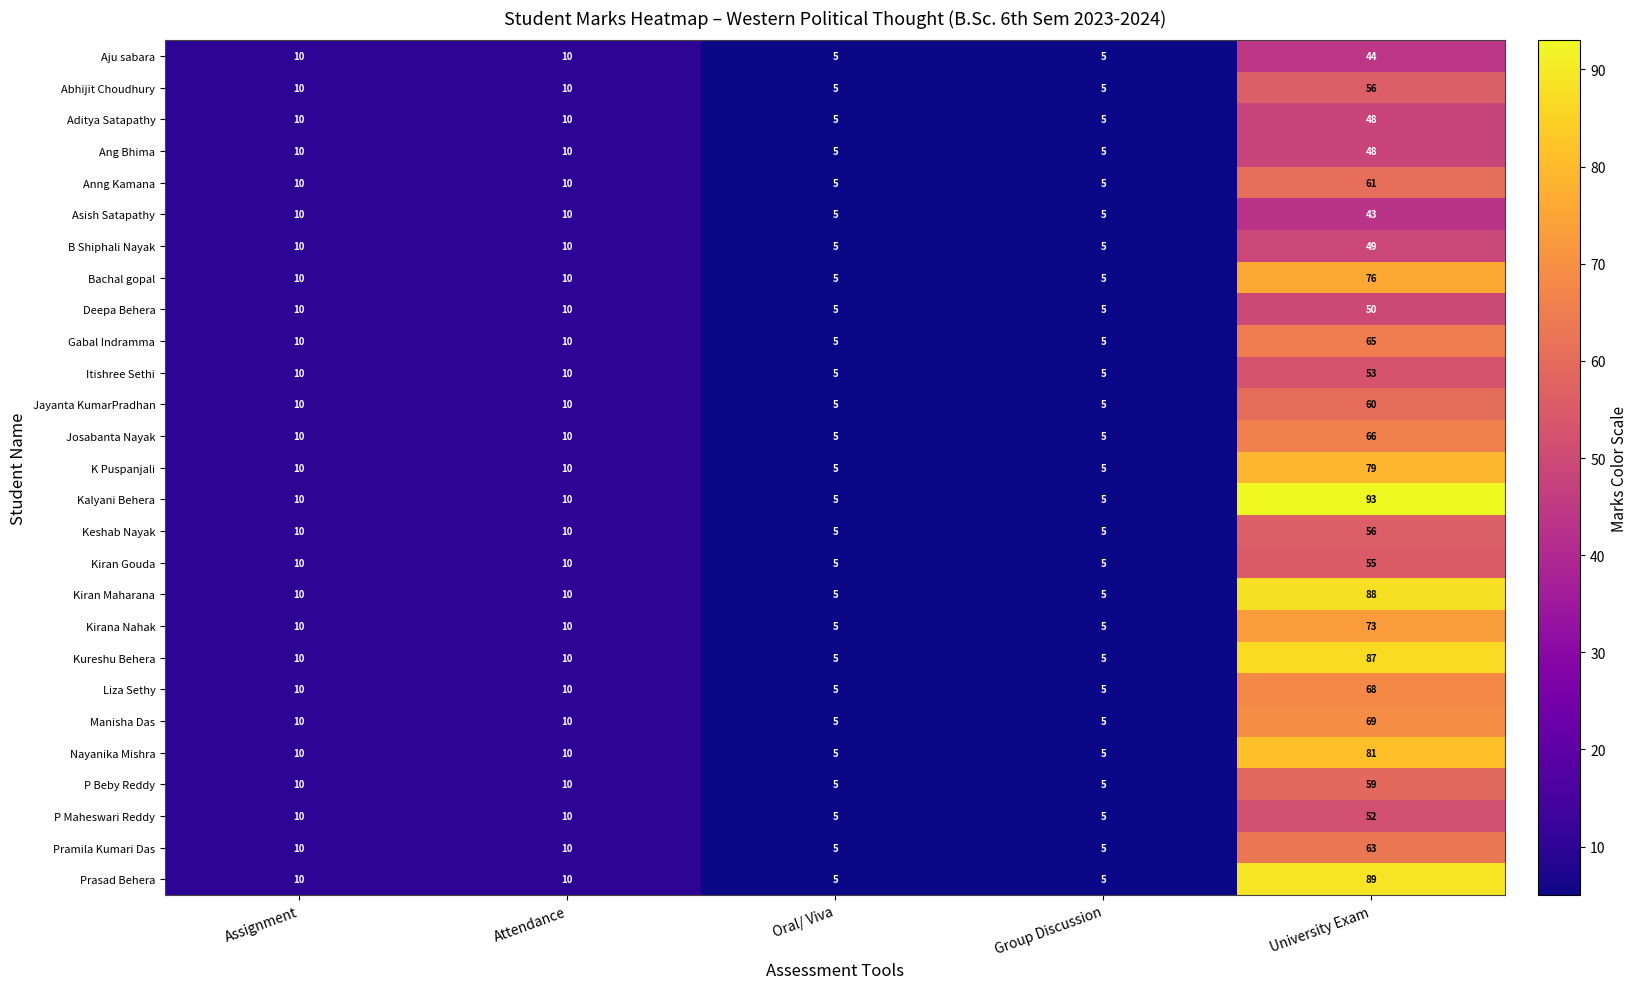

What is the average value of the Josabanta Nayak series?

19